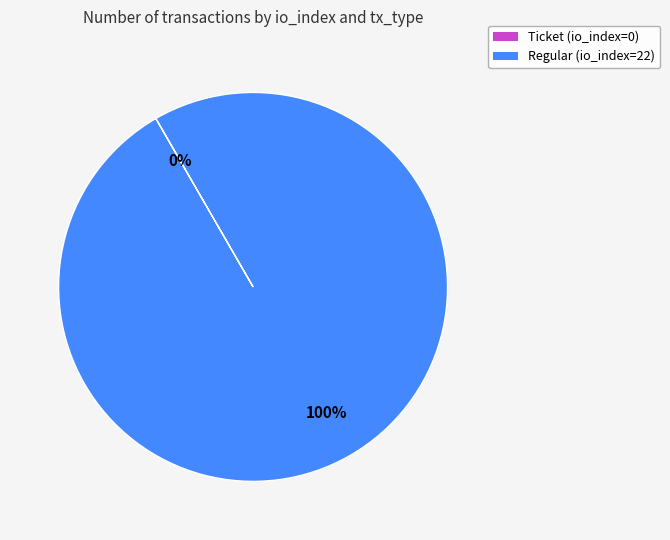

Is it true that Regular (io_index=22) is 88% of the pie?

False